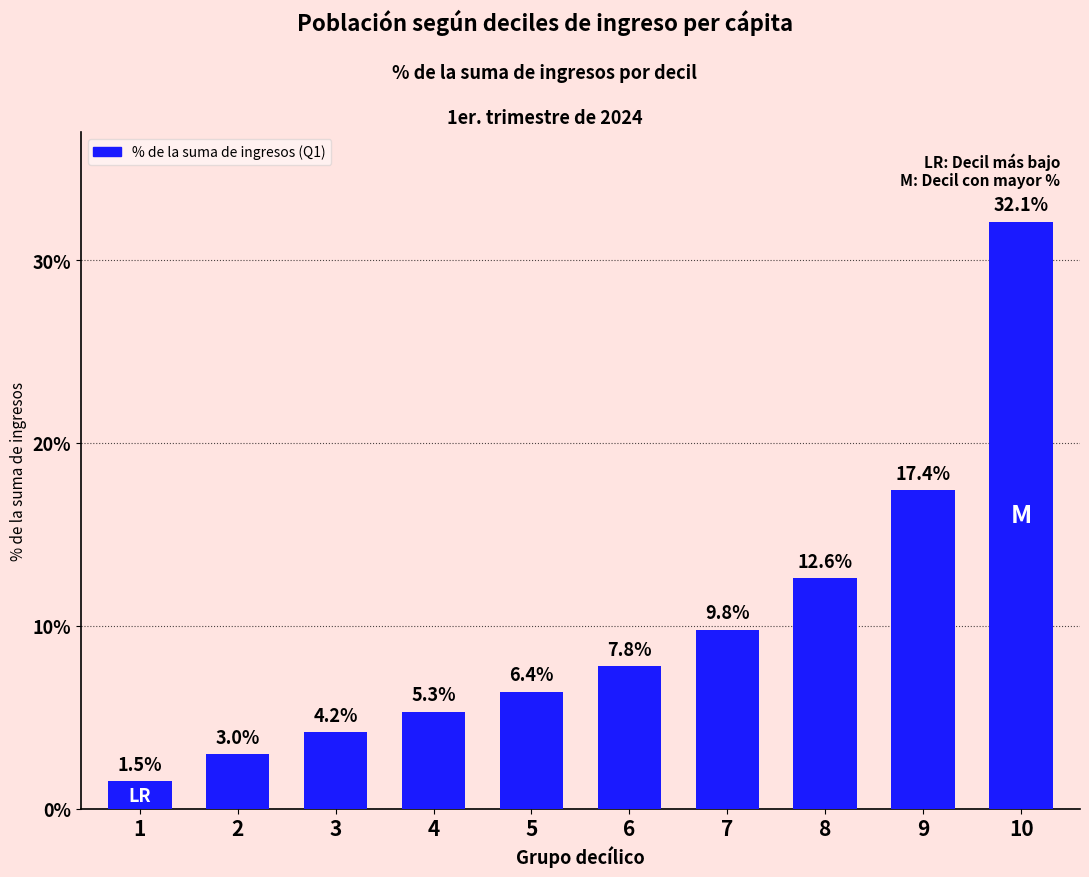

Which label corresponds to the smallest value in the chart?

1